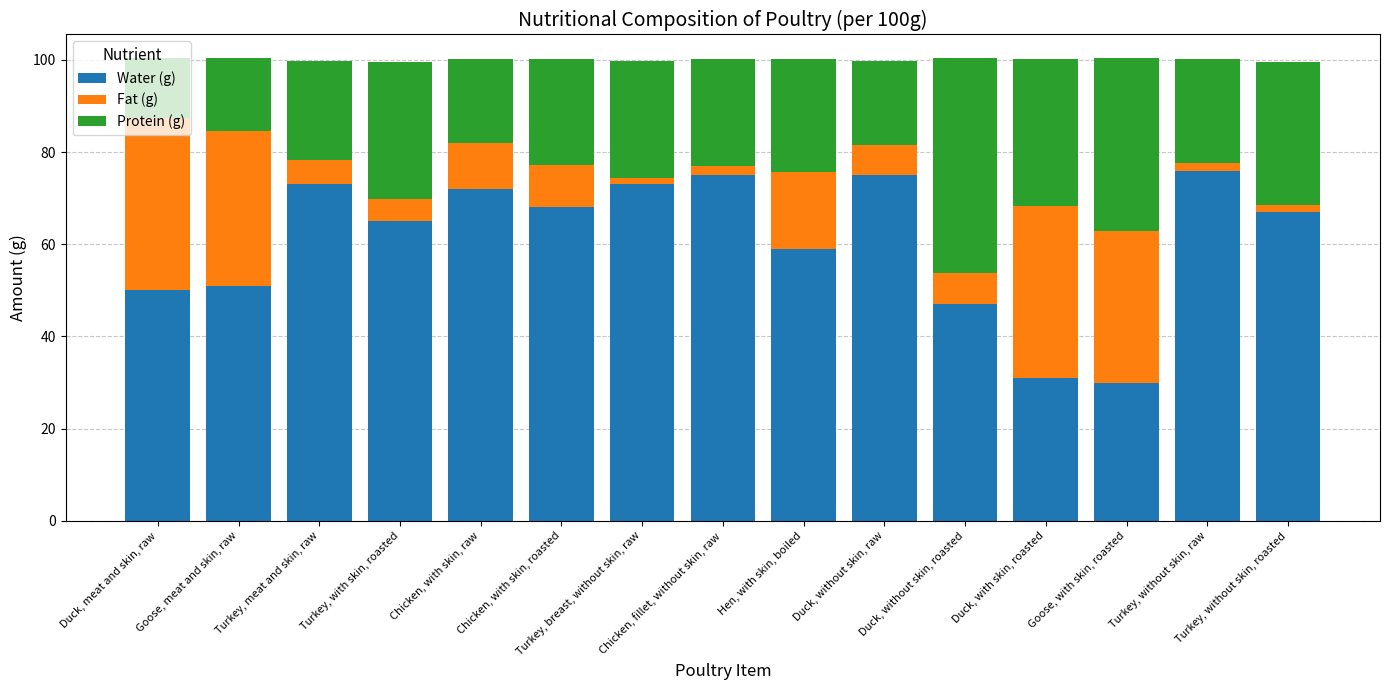

What is the maximum value for Water (g)?

76.0